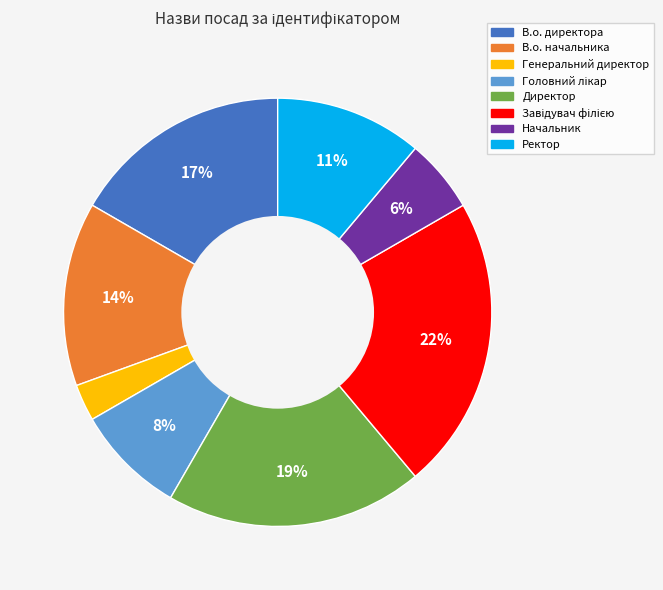

To the nearest percent, what is the difference between the largest and smallest slice percentages?

19%